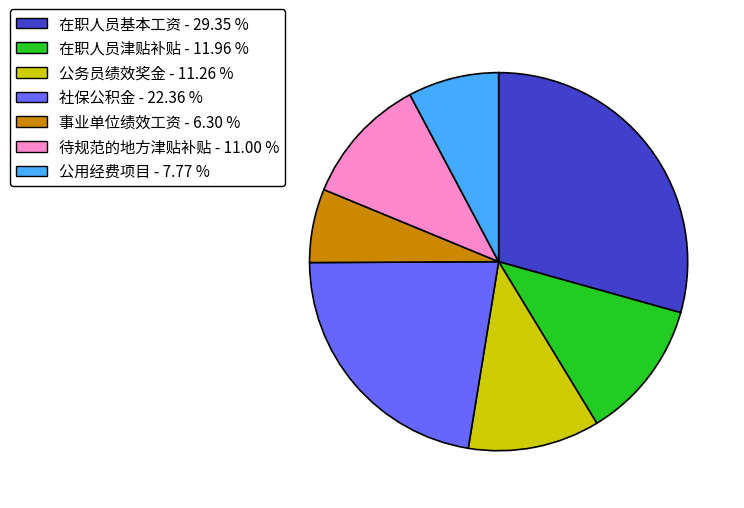

Approximately how many times larger is the value at 待规范的地方津贴补贴 compared to 公用经费项目?

1.4